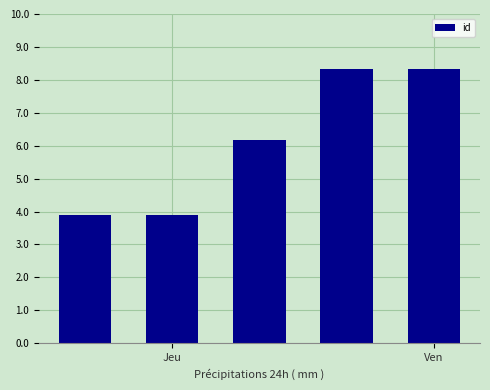

Which label corresponds to the smallest value in the chart?

Jeu